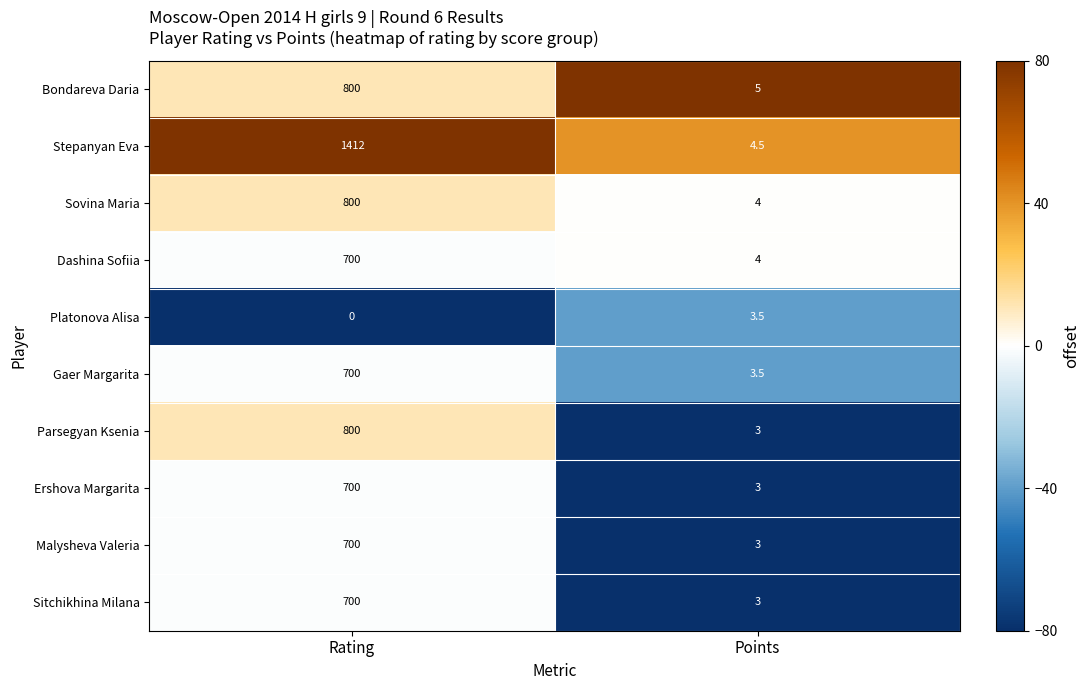

What is the sum of the Sitchikhina Milana values at Points and Rating?

703.0